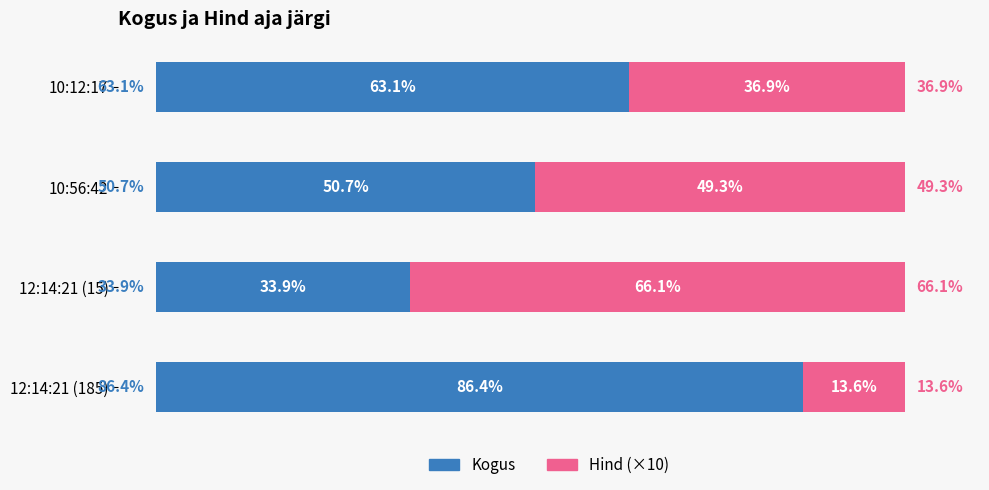

At which label is Kogus closest to 60?

10:12:17